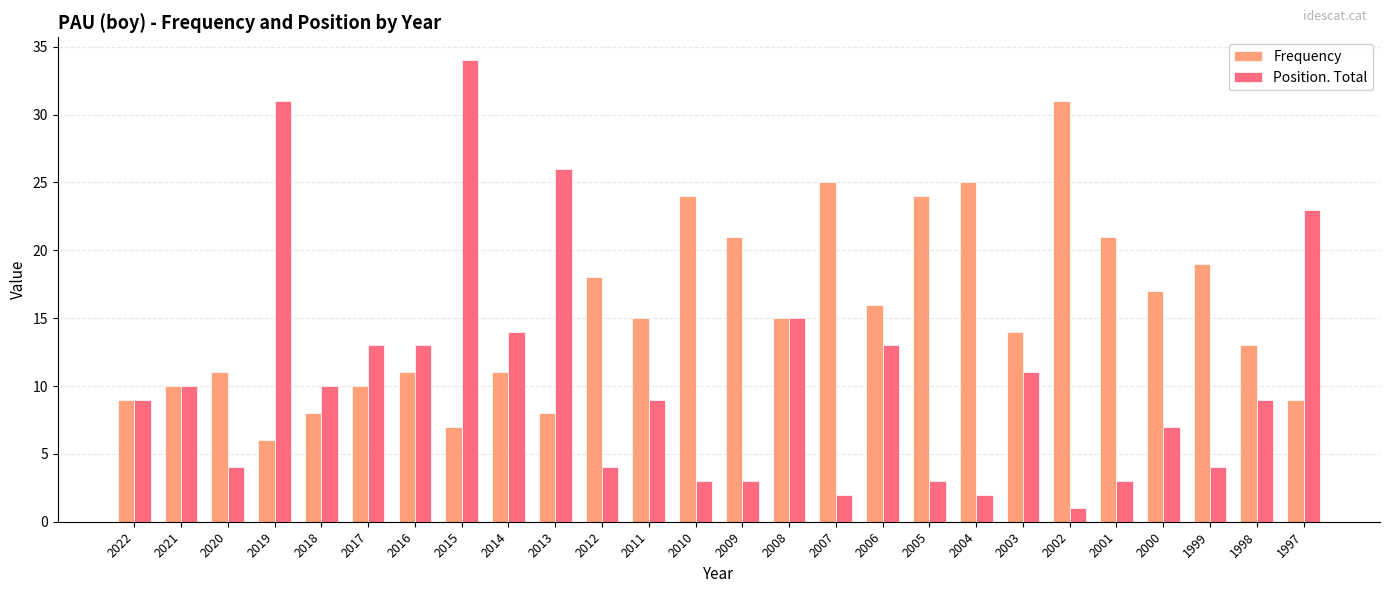

The Frequency series shows 18 at 2012. True or false?

True